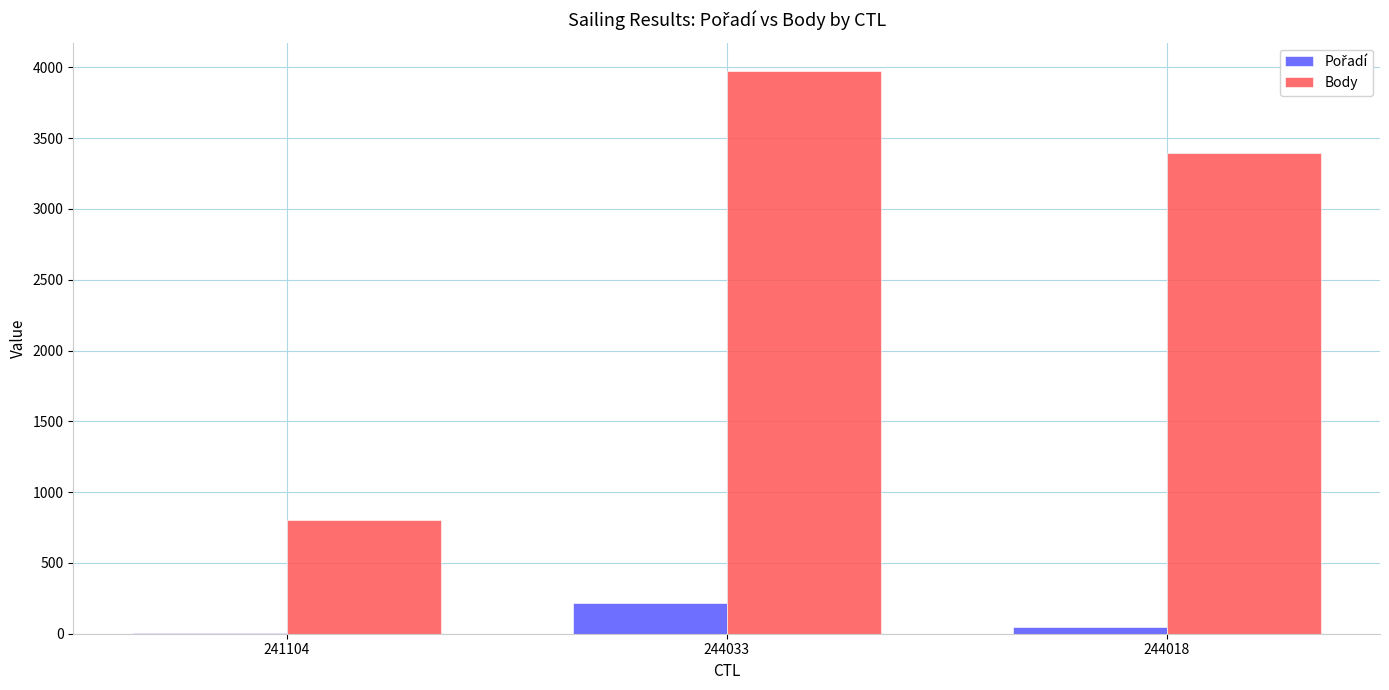

At which category is the sum across all series the highest?

244033